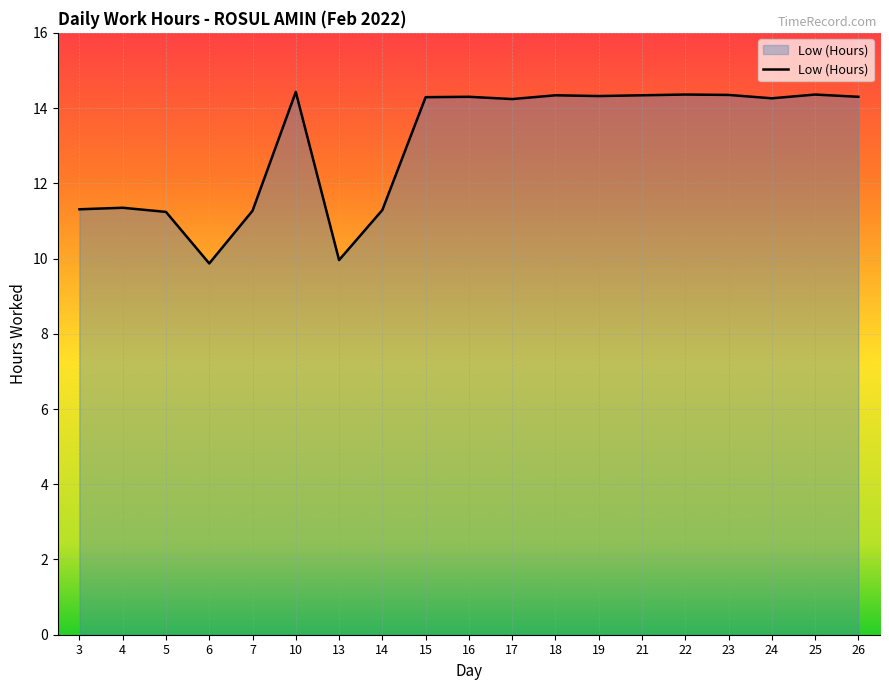

Which has a higher value, 4 or 25?

25